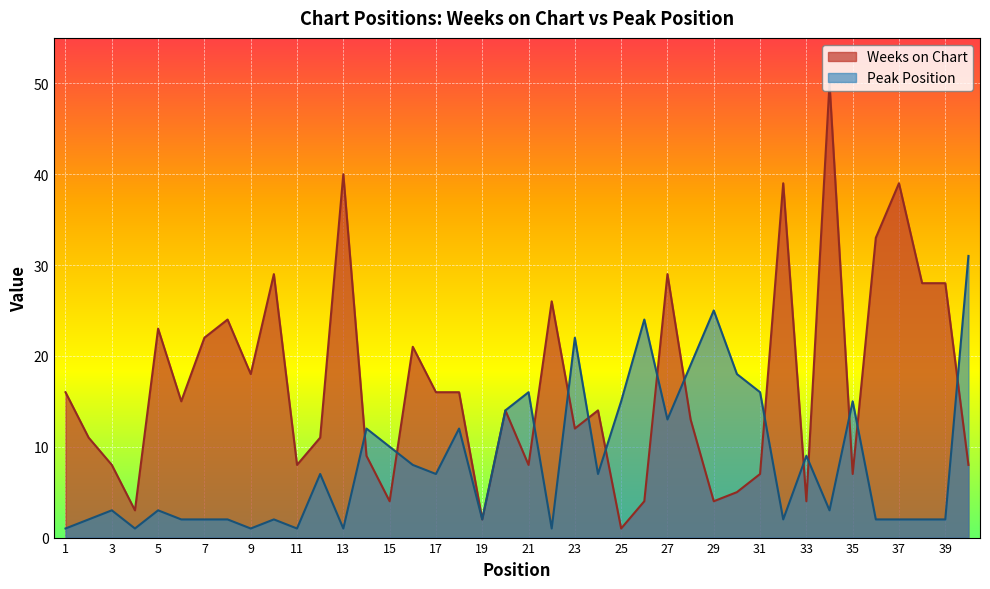

What are all the series names shown in the legend?

Weeks on Chart, Peak Position